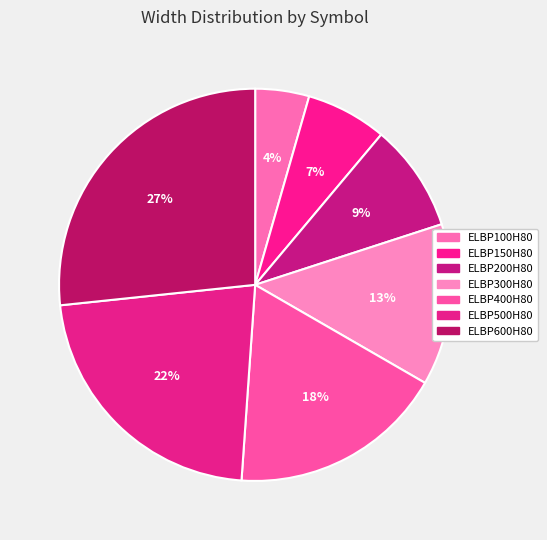

Is it true that ELBP500H80 is 32% of the pie?

False